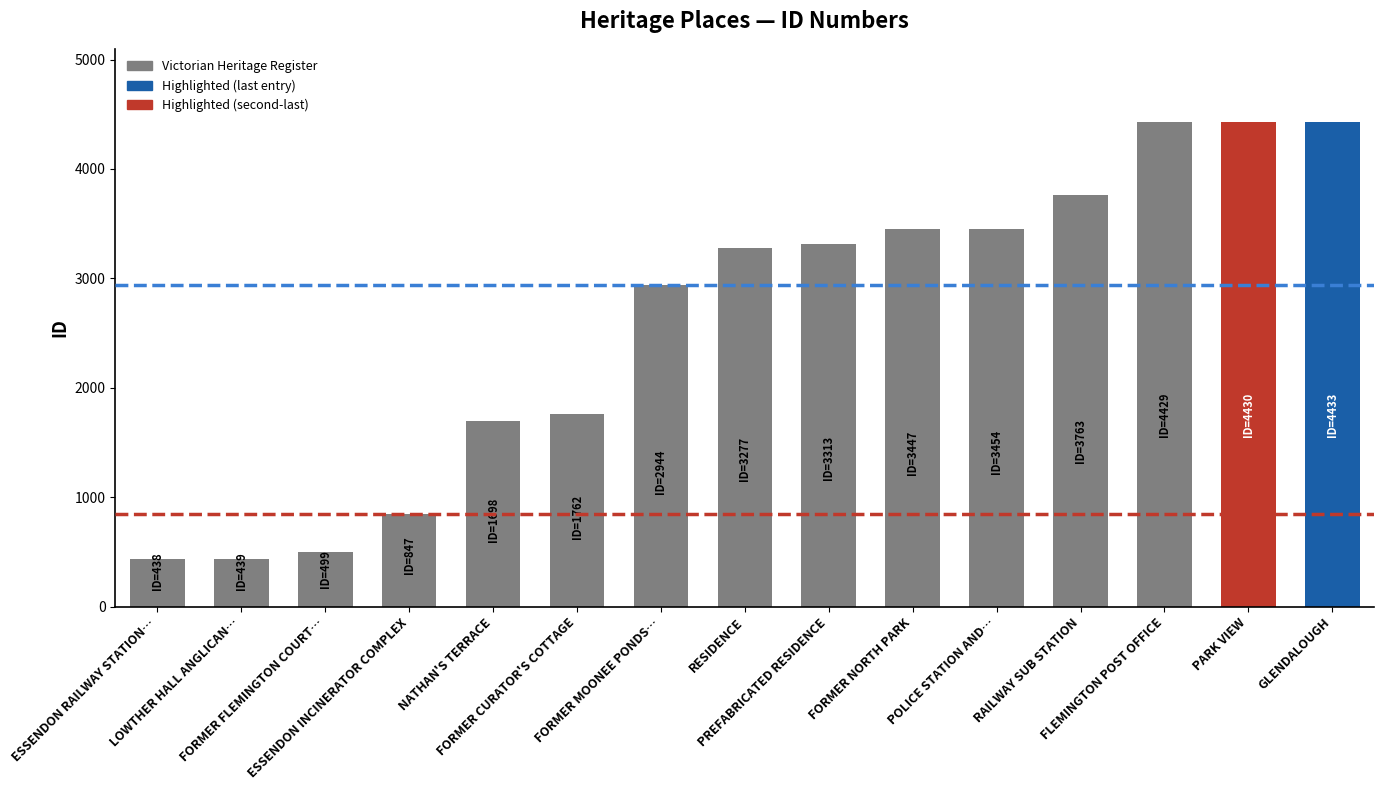

What is the change in value from PREFABRICATED RESIDENCE to GLENDALOUGH?

+1120